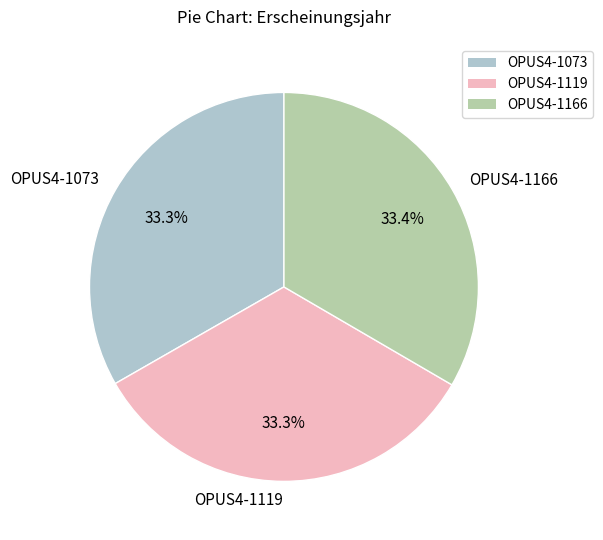

Combined, what portion of the pie is OPUS4-1166 and OPUS4-1119?

66.7%